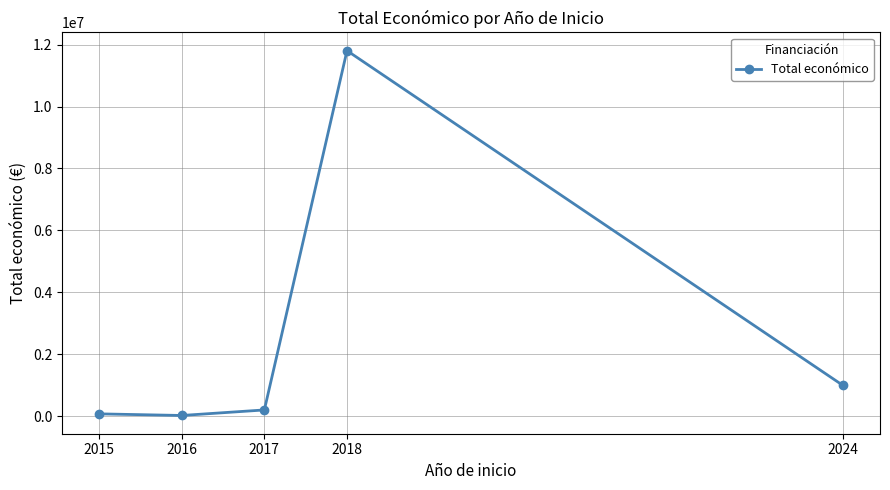

What is the maximum value shown in the chart?

11807050